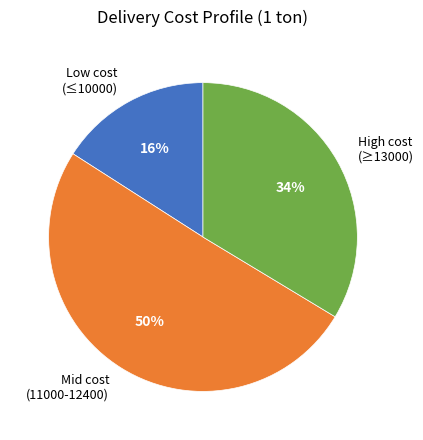

To the nearest percent, what is the difference between the largest and smallest slice percentages?

34%